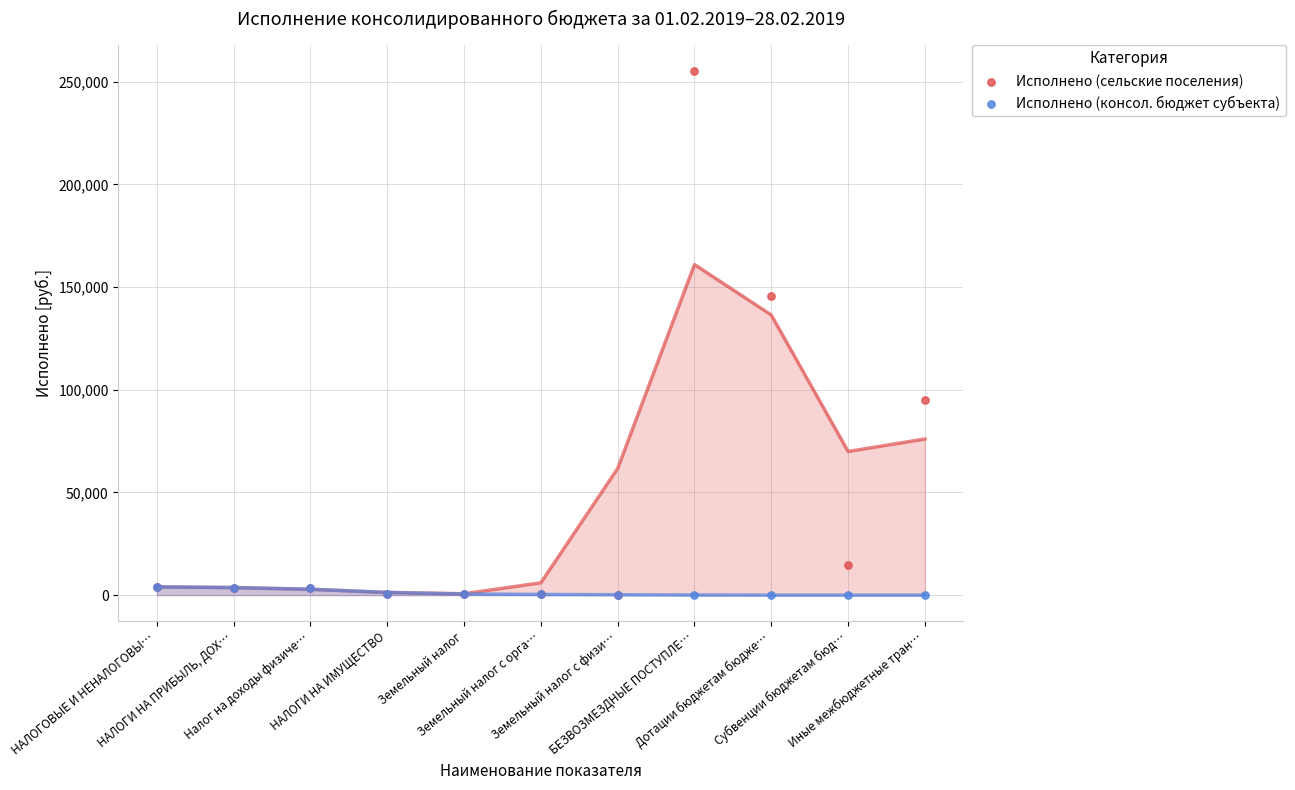

Which series reaches the maximum Y coordinate?

Исполнено (сельские поселения)